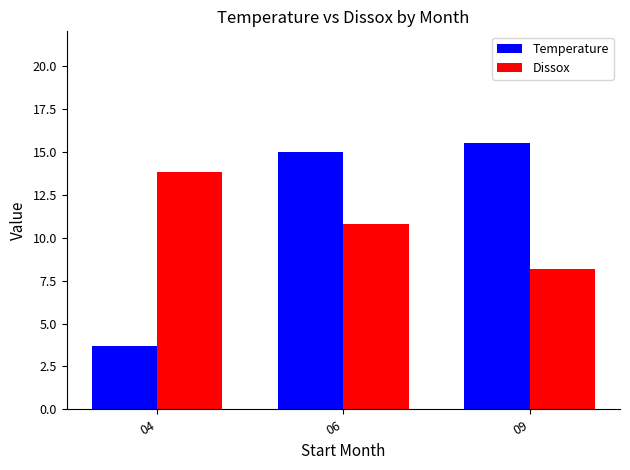

What is the difference between the Dissox values at 04 and 06?

3.0